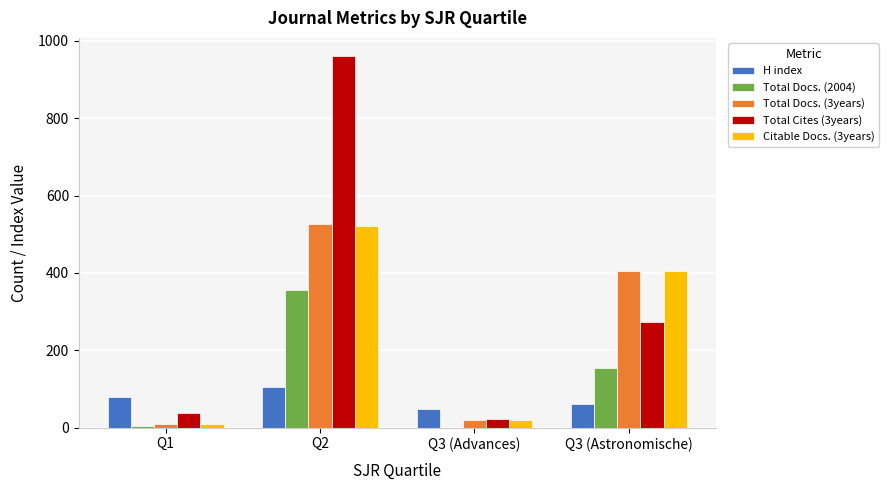

What is the spread (max minus min) of values at Q2?

855